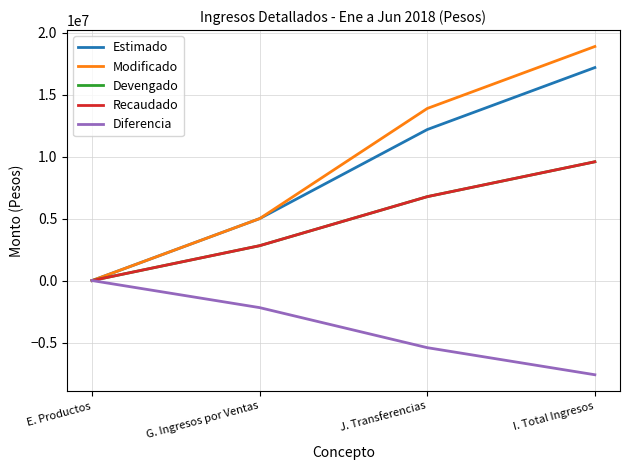

Does the chart have visible grid lines?

Yes